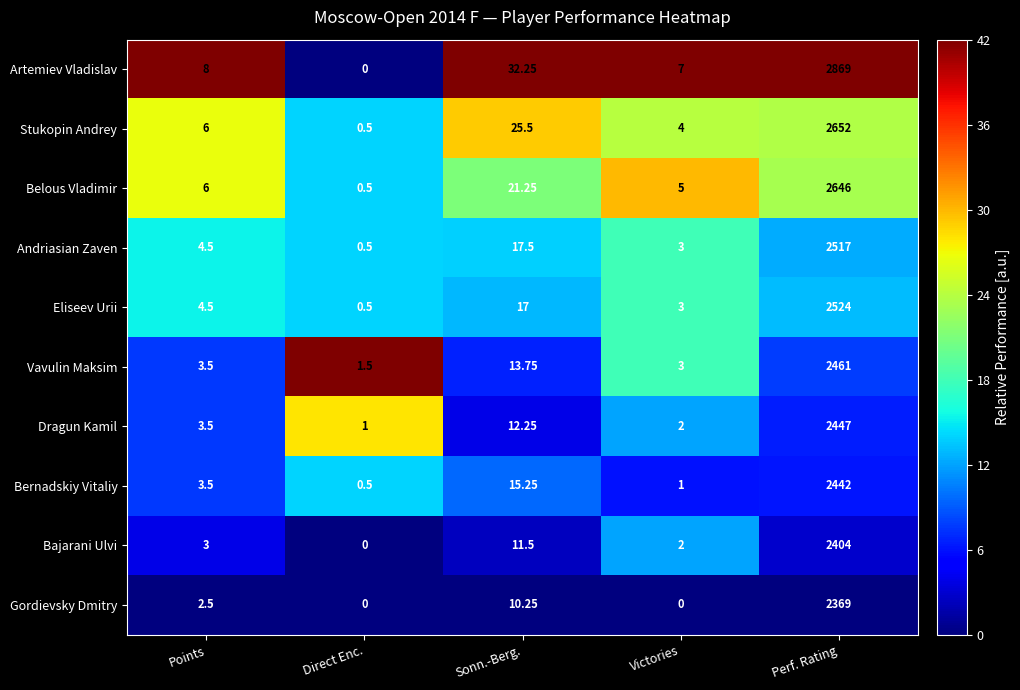

Rank the series at Sonn.-Berg. from highest to lowest value.

Artemiev Vladislav, Stukopin Andrey, Belous Vladimir, Andriasian Zaven, Eliseev Urii, Bernadskiy Vitaliy, Vavulin Maksim, Dragun Kamil, Bajarani Ulvi, Gordievsky Dmitry